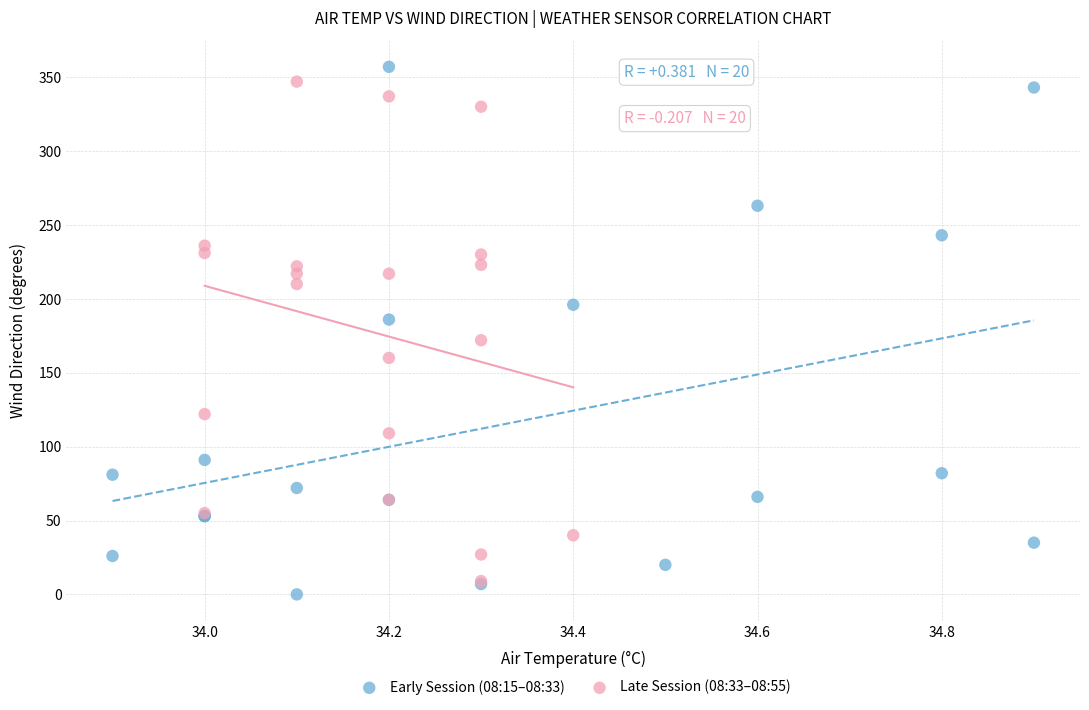

Which series contains the highest Y value?

Early Session (08:15–08:33)